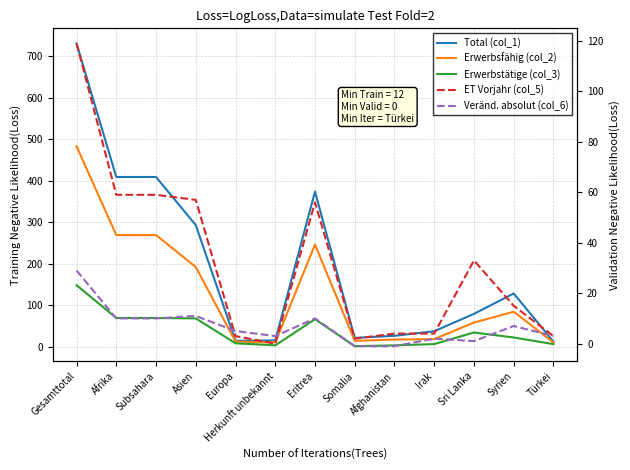

At which category is the sum across all series the highest?

Gesamttotal